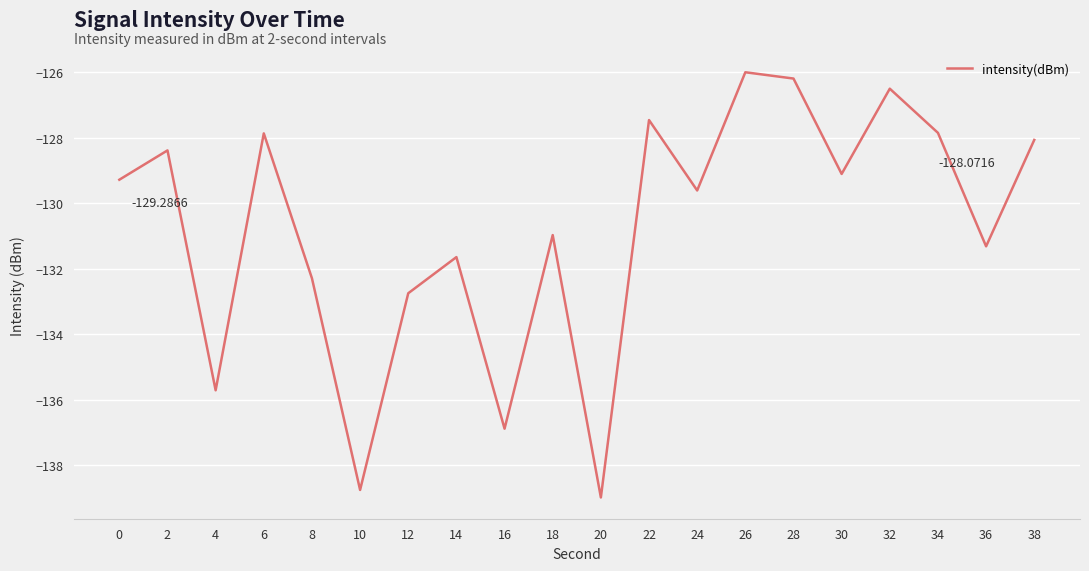

Does the chart have visible grid lines?

Yes